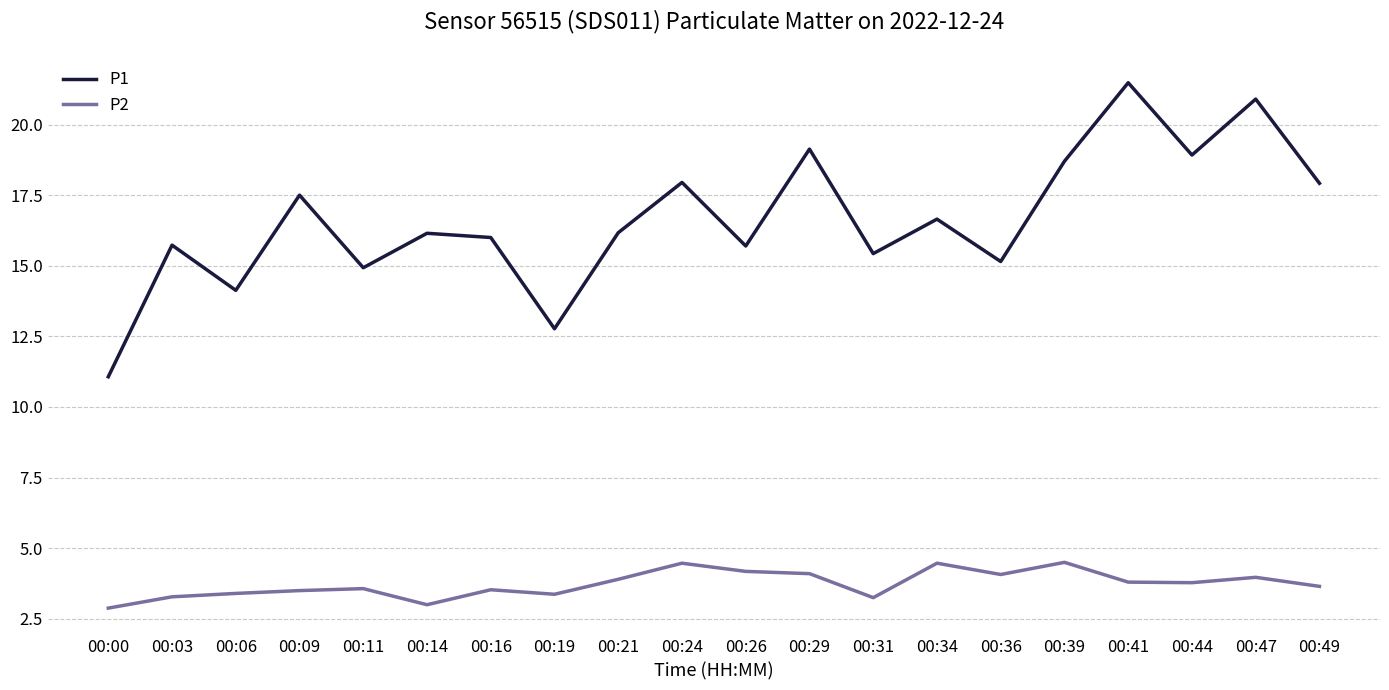

Between 00:06 and 00:49, which series saw the biggest shift?

P1